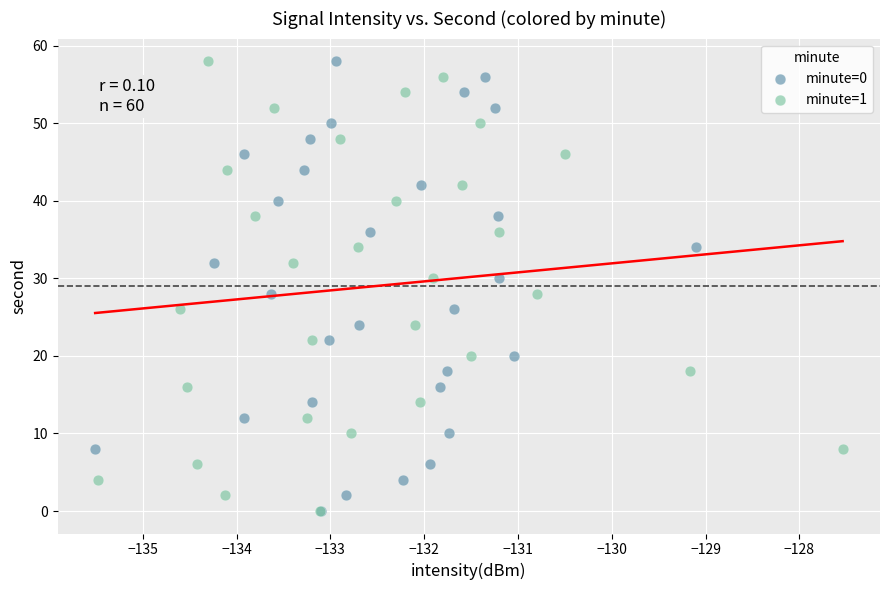

What are all the series names shown in the legend?

minute=0, minute=1